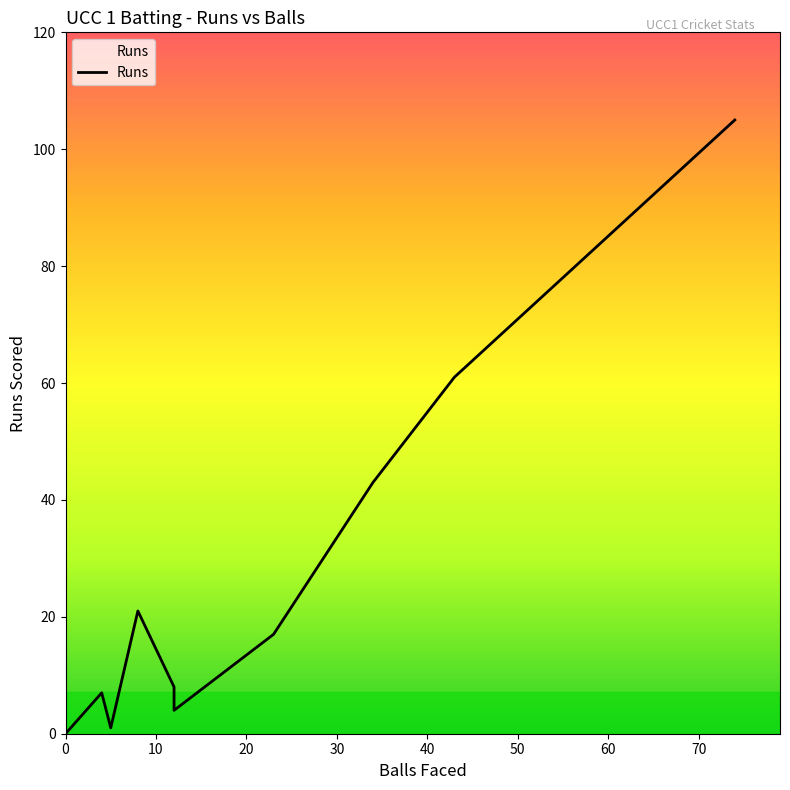

What is the difference between the maximum and minimum values?

105